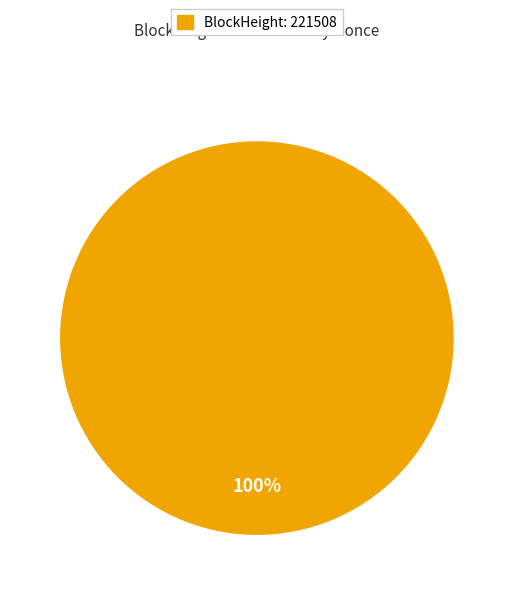

Does any single category account for the majority?

Yes